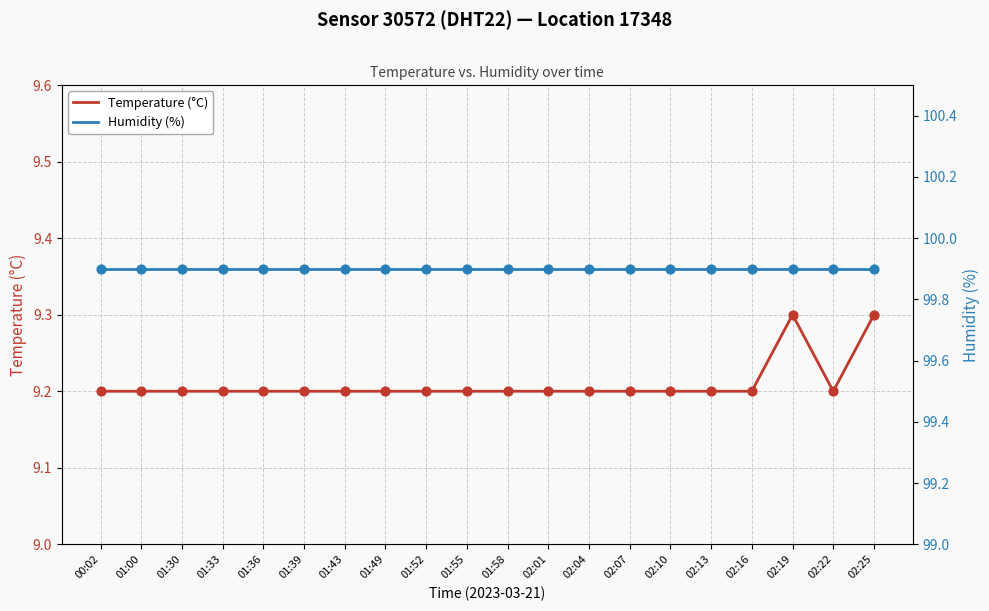

Which series has the largest Y range (max minus min)?

Temperature (°C)